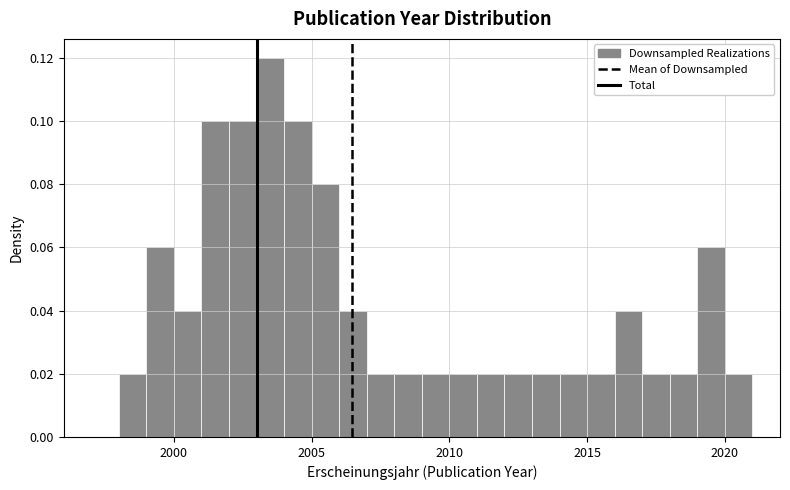

Around what value on the x-axis is the tallest bar? Give the approximate position of its centre, as read against the axis.

2003.5